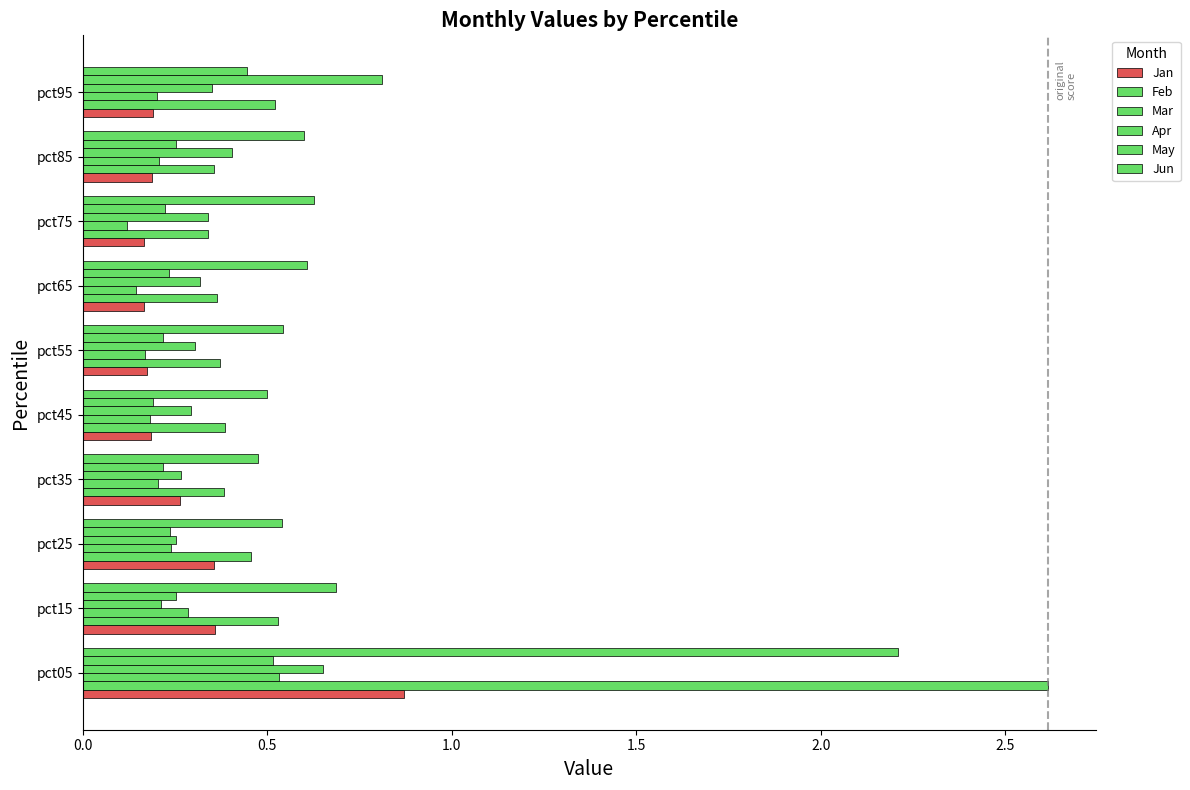

How many series are shown in this chart?

6